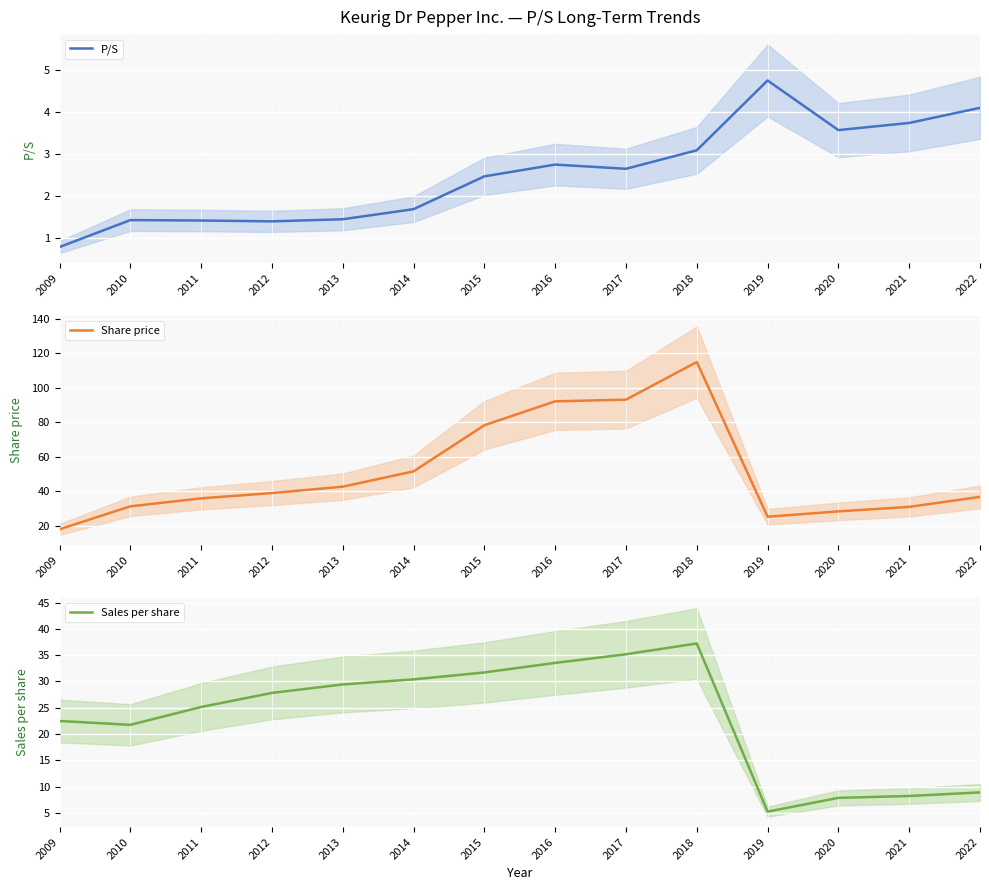

At which label does Sales per share first exceed 27?

2012